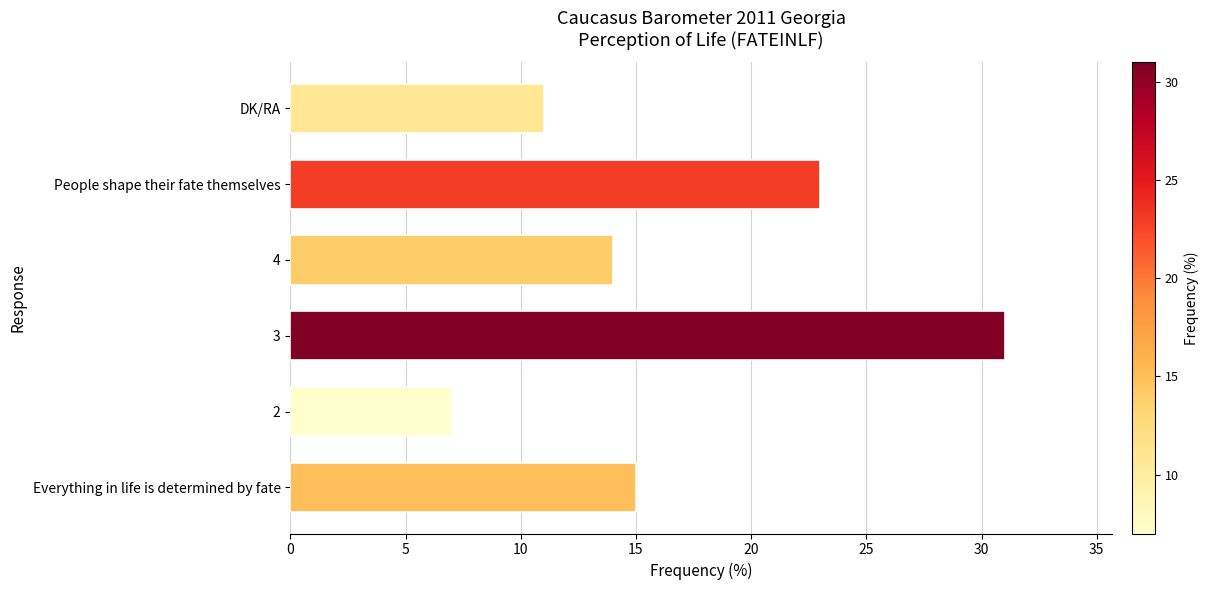

What is the change in value from 2 to People shape their fate themselves?

+16